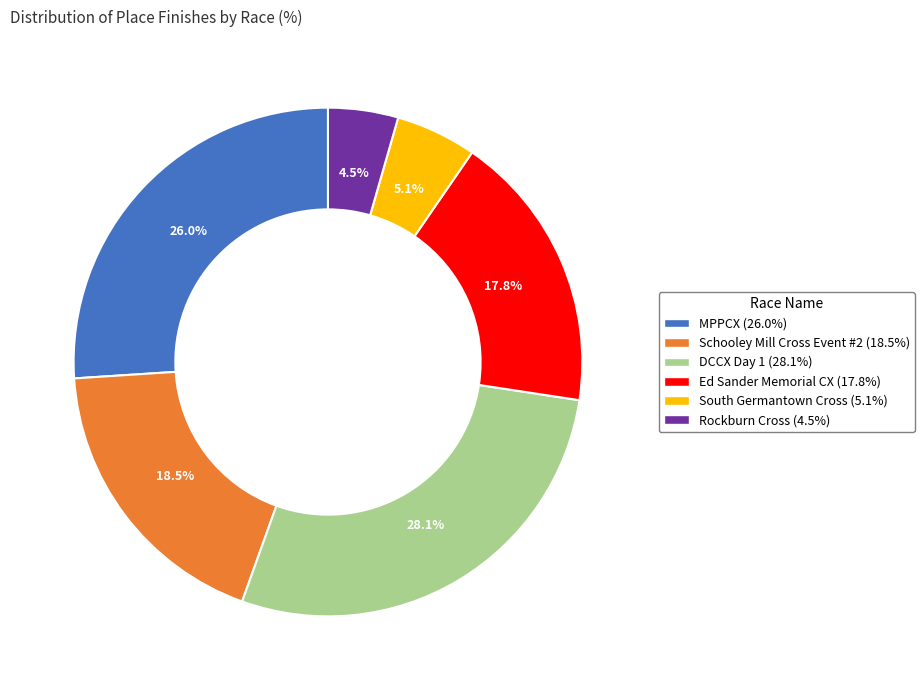

To the nearest percent, what is the combined percentage of DCCX Day 1 and South Germantown Cross?

33%